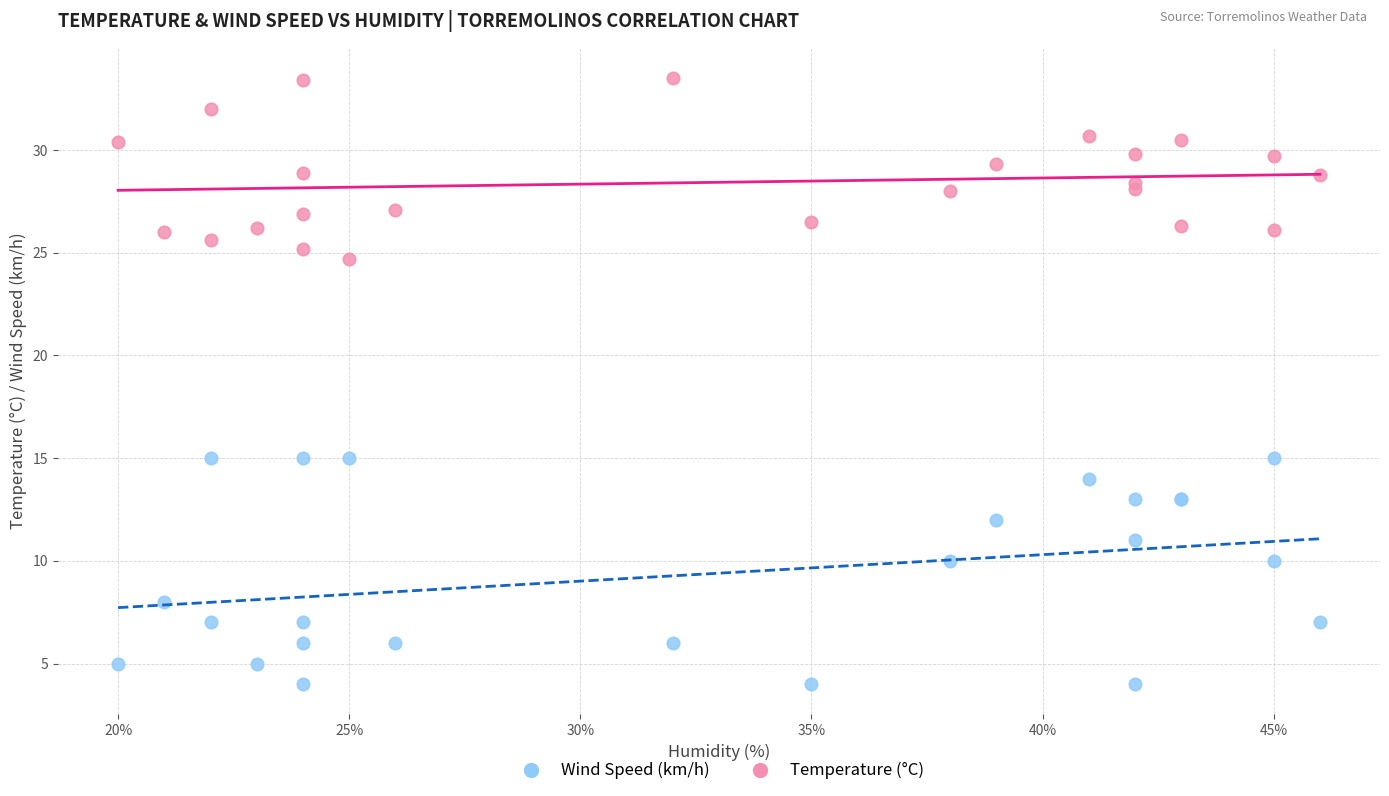

Which series has the widest spread of Y values?

Wind Speed (km/h)